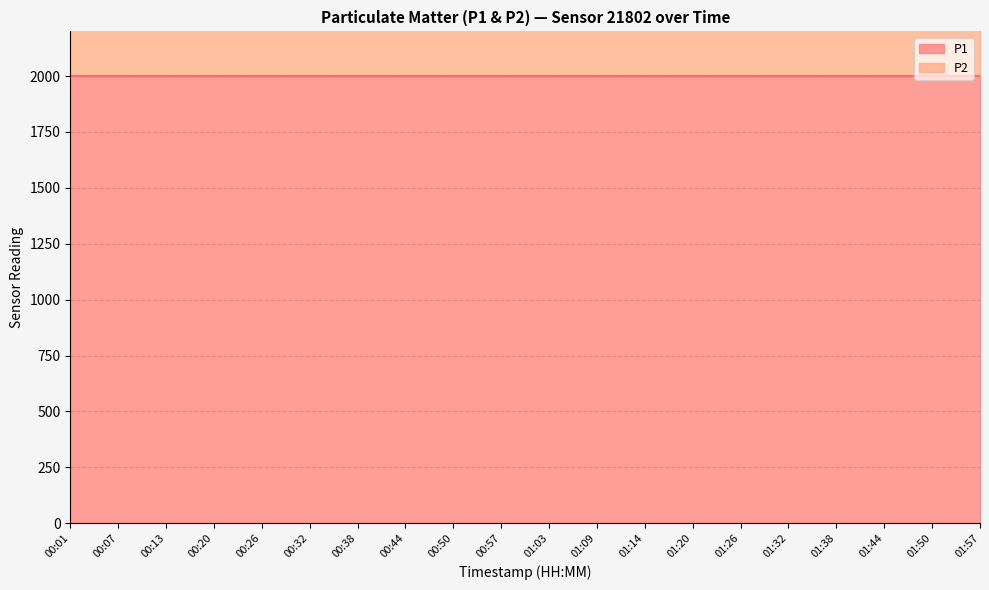

At 00:32, list the series in order from smallest to largest.

P2, P1